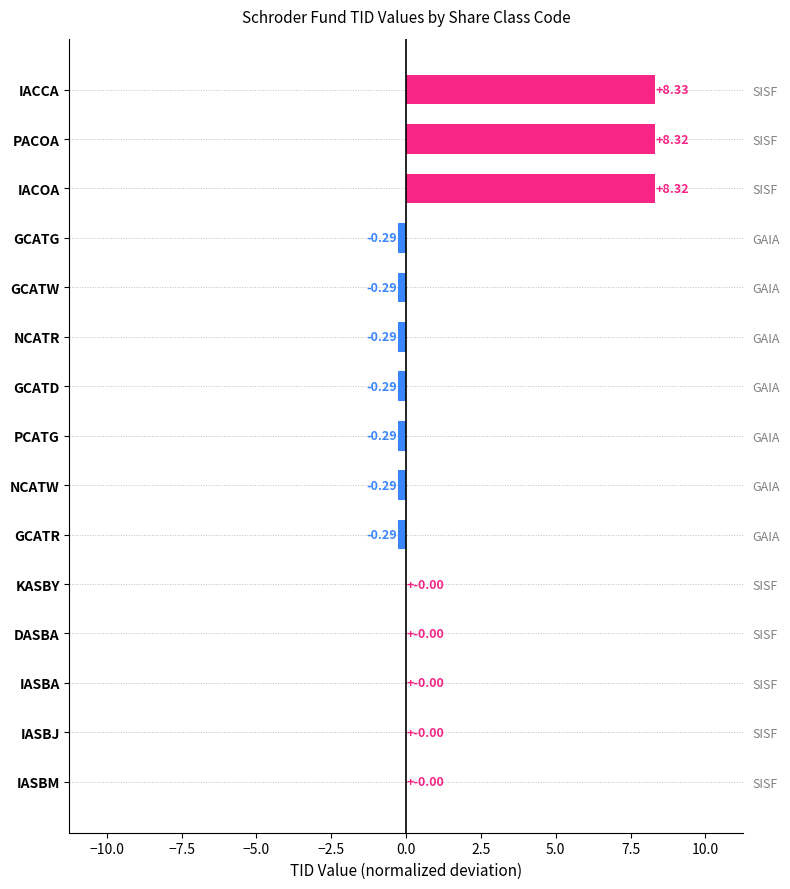

What is the maximum value shown in the chart?

8.3